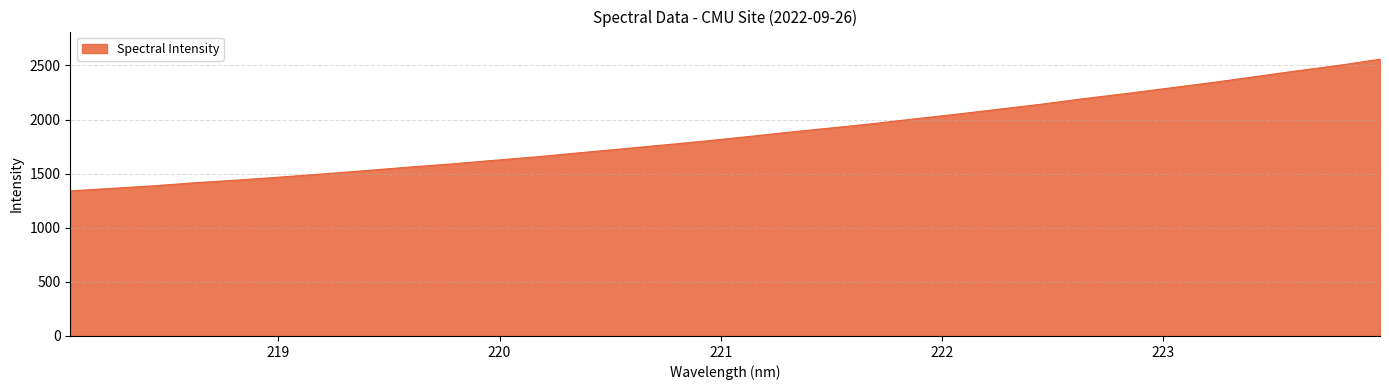

What is the smallest value displayed?

1340.7